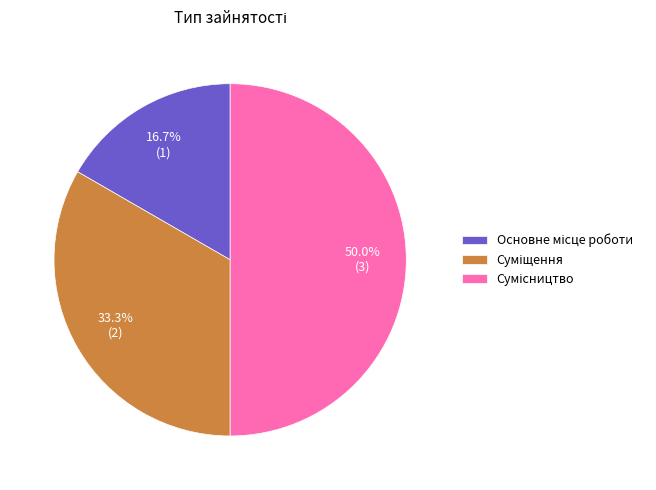

To the nearest percent, what is the difference between the largest and smallest slice percentages?

33%